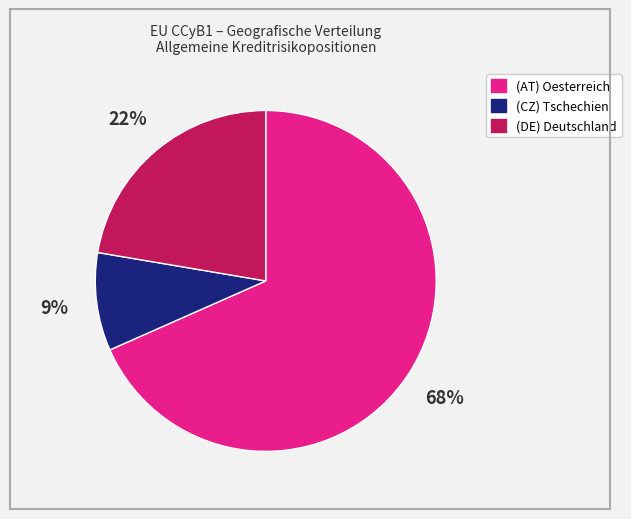

Which slice is the smallest?

(CZ) Tschechien